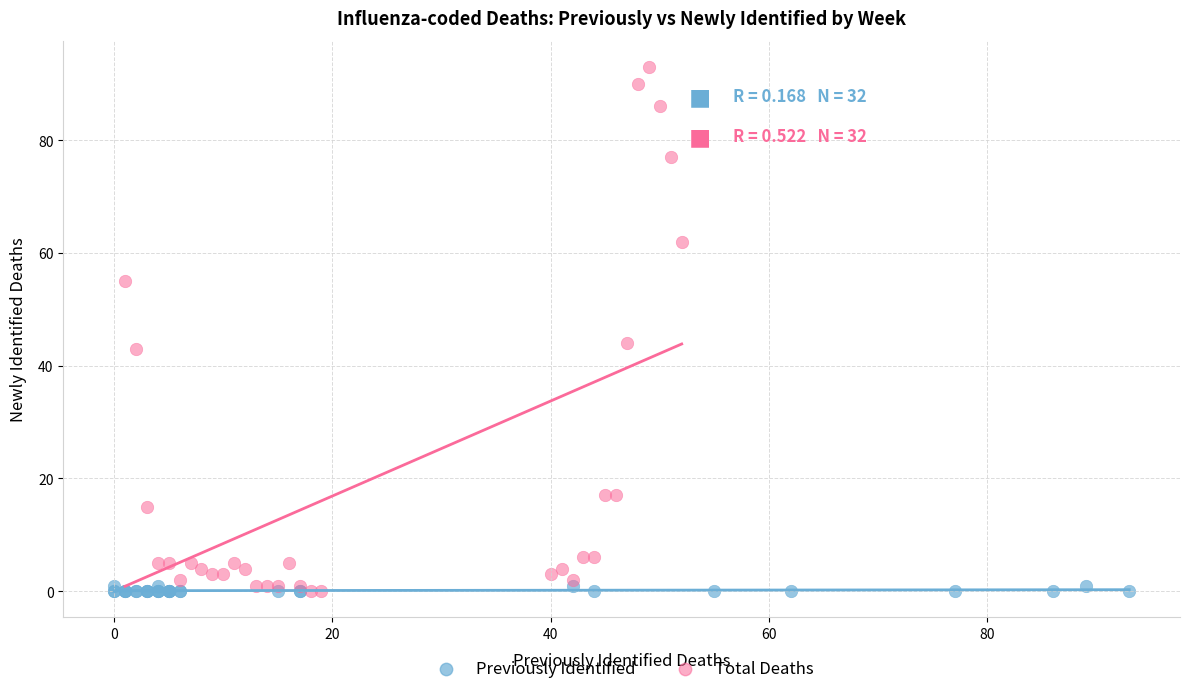

Which series has the widest spread of Y values?

Total Deaths